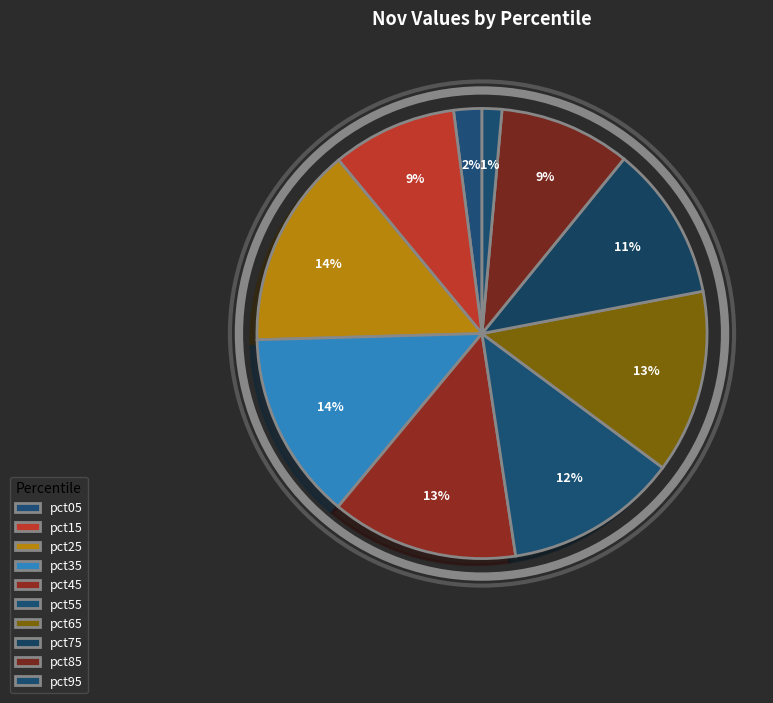

To the nearest percent, what is the difference between the pct15 and pct75 slice percentages?

2%